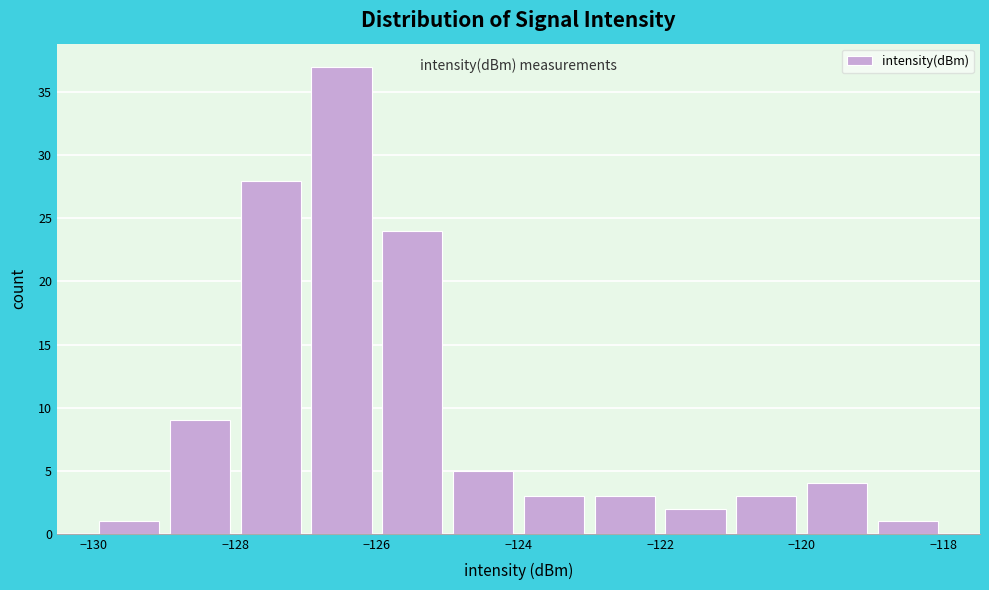

Reading left to right, list every bar in this chart as the range it spans on the x-axis followed by its height. The values are not printed on the chart, so give them approximately, as read against the axis.

-130 to -129: 1
-129 to -128: 9
-128 to -127: 28
-127 to -126: 37
-126 to -125: 24
-125 to -124: 5
-124 to -123: 3
-123 to -122: 3
-122 to -121: 2
-121 to -120: 3
-120 to -119: 4
-119 to -118: 1